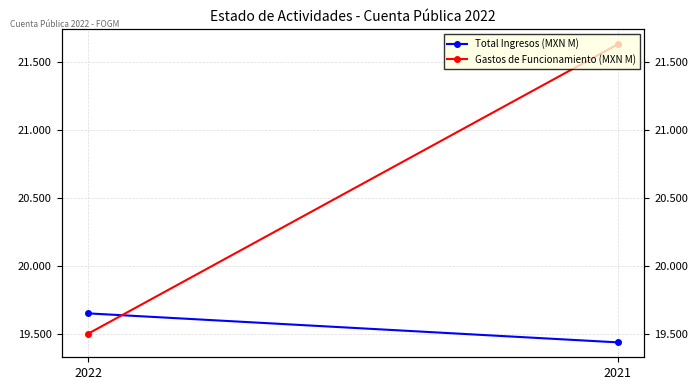

Reading right to left, transcribe all the data shown in this chart.

Total Ingresos (MXN M): 2021=19.4	2022=19.7
Gastos de Funcionamiento (MXN M): 2021=21.6	2022=19.5